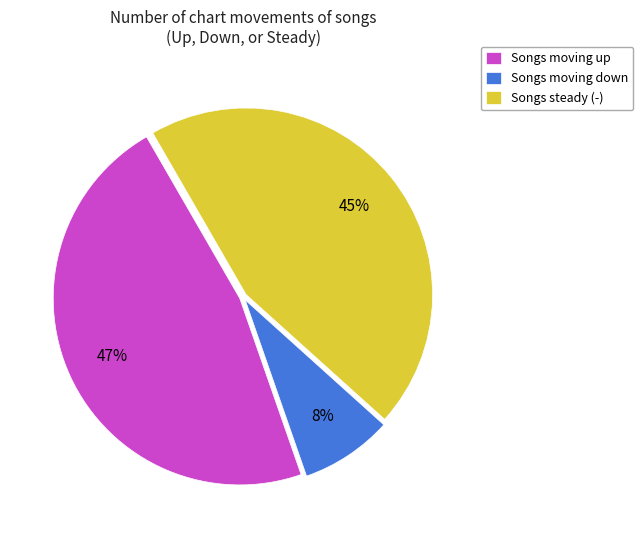

Between Songs moving up and Songs steady (-), which is larger?

Songs moving up